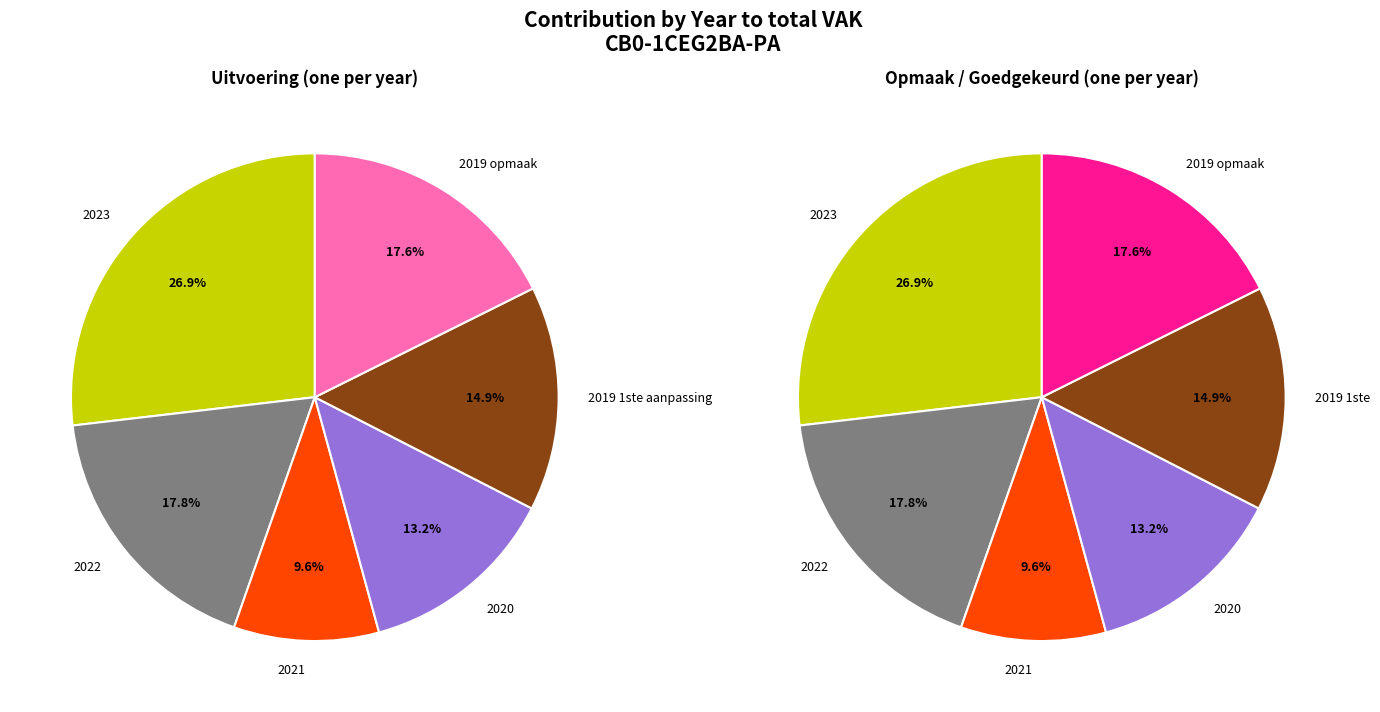

Do 2019 opmaak and 2019 1ste aanpassing together represent more than half of the pie?

No